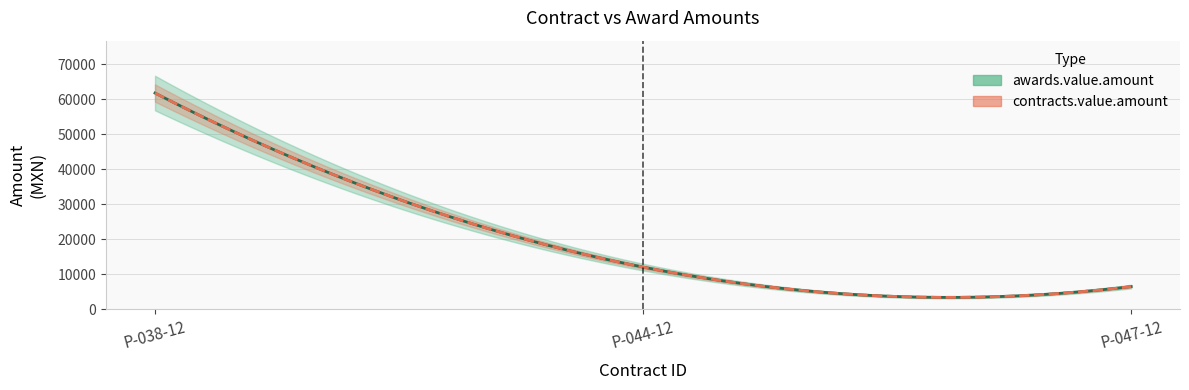

What position from the left is P-038-12?

1